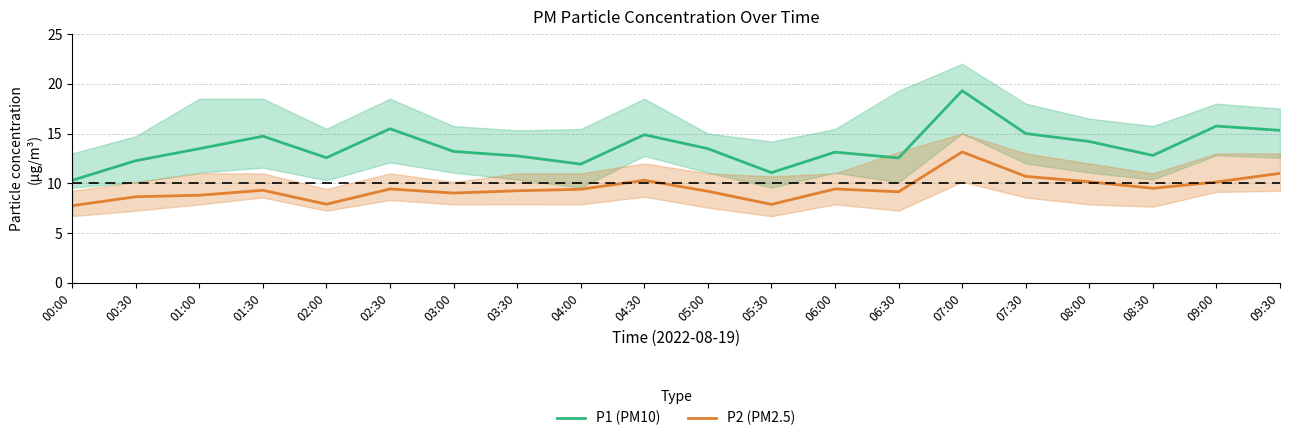

Does the chart display data point markers on the line(s)?

No